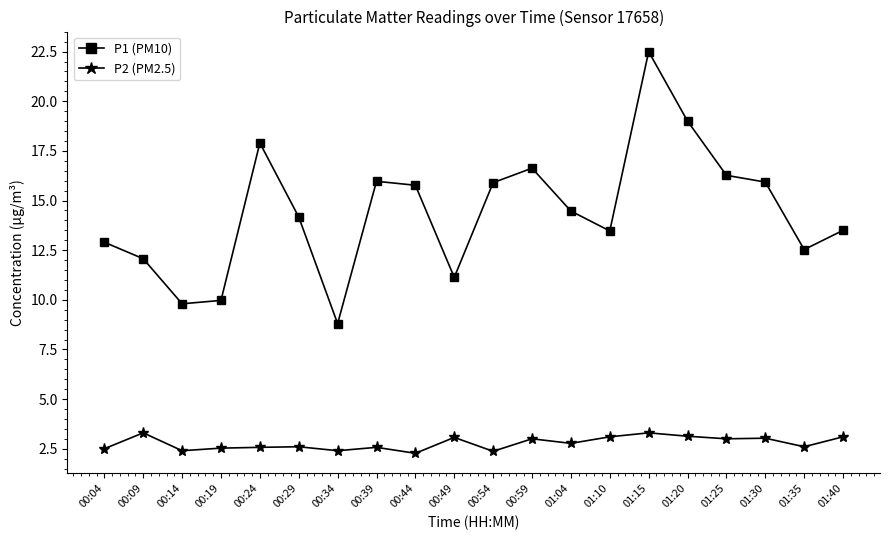

At which category does P1 (PM10) reach its first local peak?

00:24